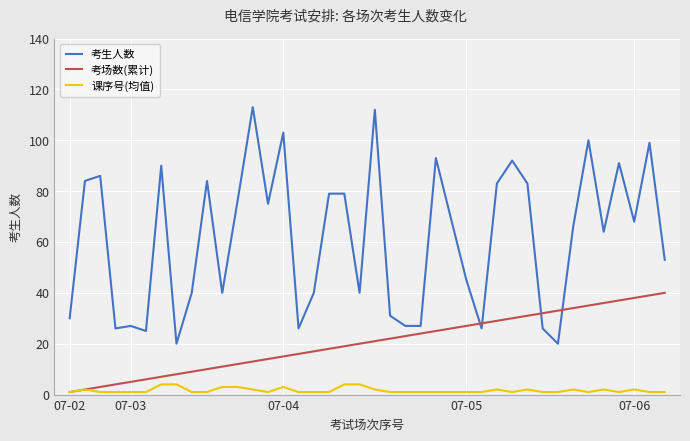

List the series in order of their peak value, highest first.

考生人数, 考场数(累计), 课序号(均值)